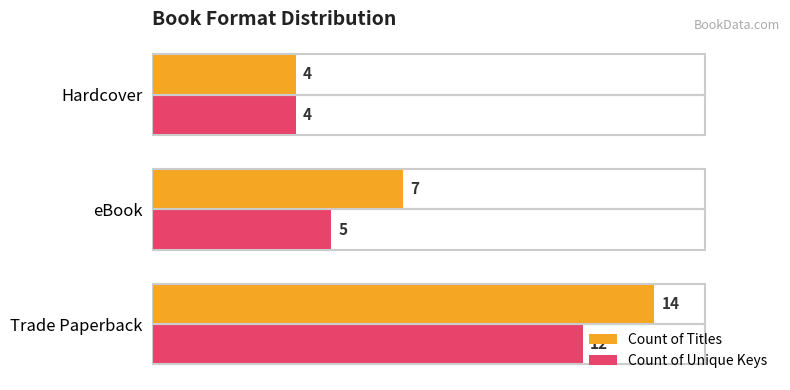

Which category has the lowest value in the Count of Unique Keys series?

Hardcover